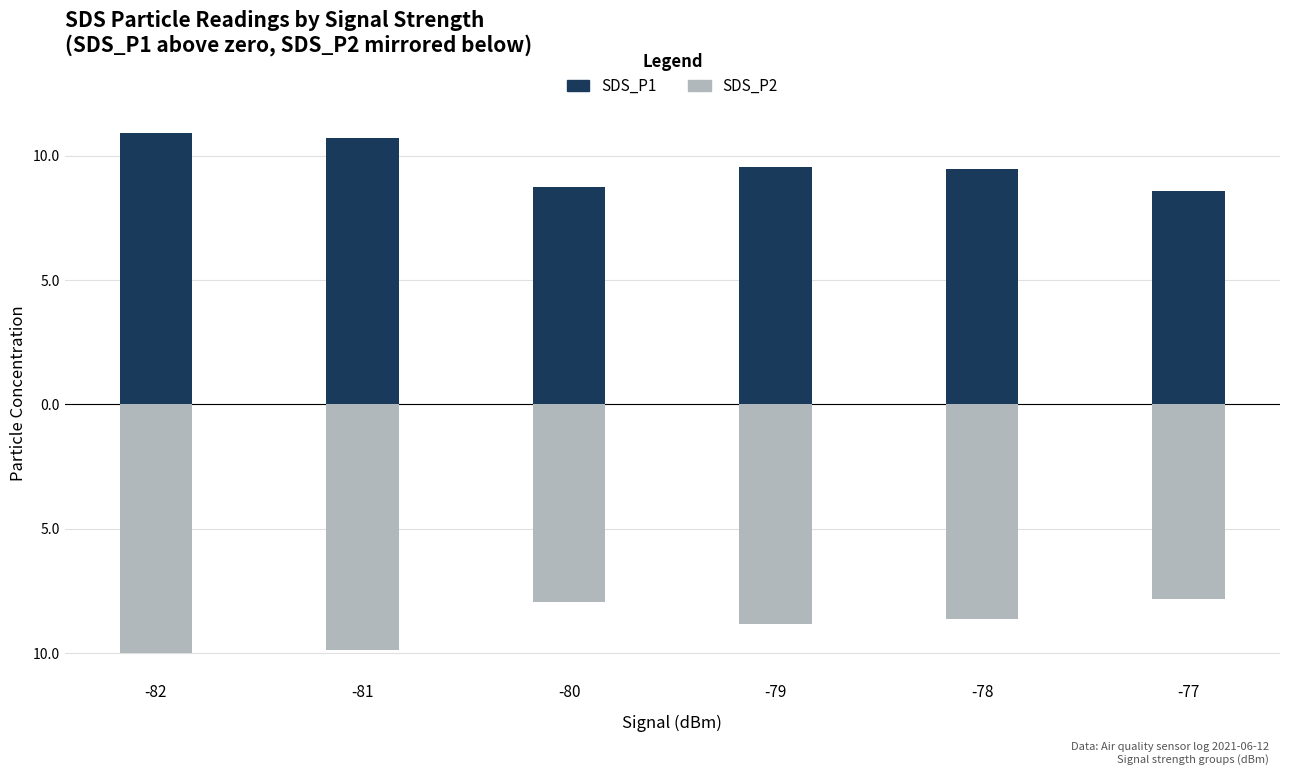

What is the difference between the maximum and minimum values in the SDS_P1 series?

2.3